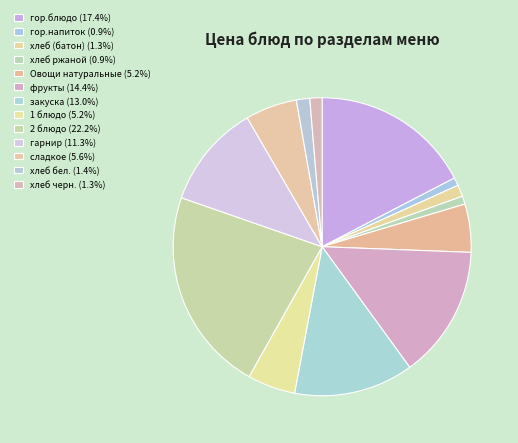

What is the ratio of the value at гор.напиток to the value at хлеб ржаной?

1.0